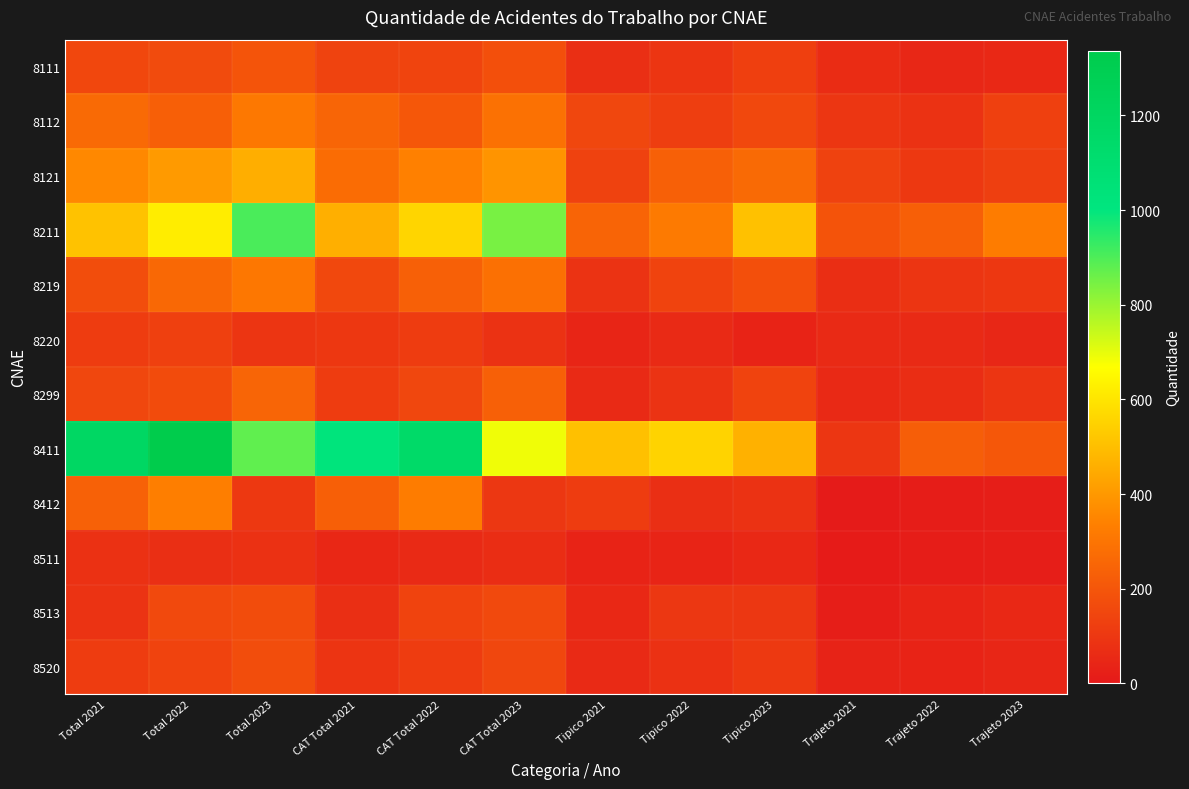

At which category is the sum across all series the highest?

Total 2022